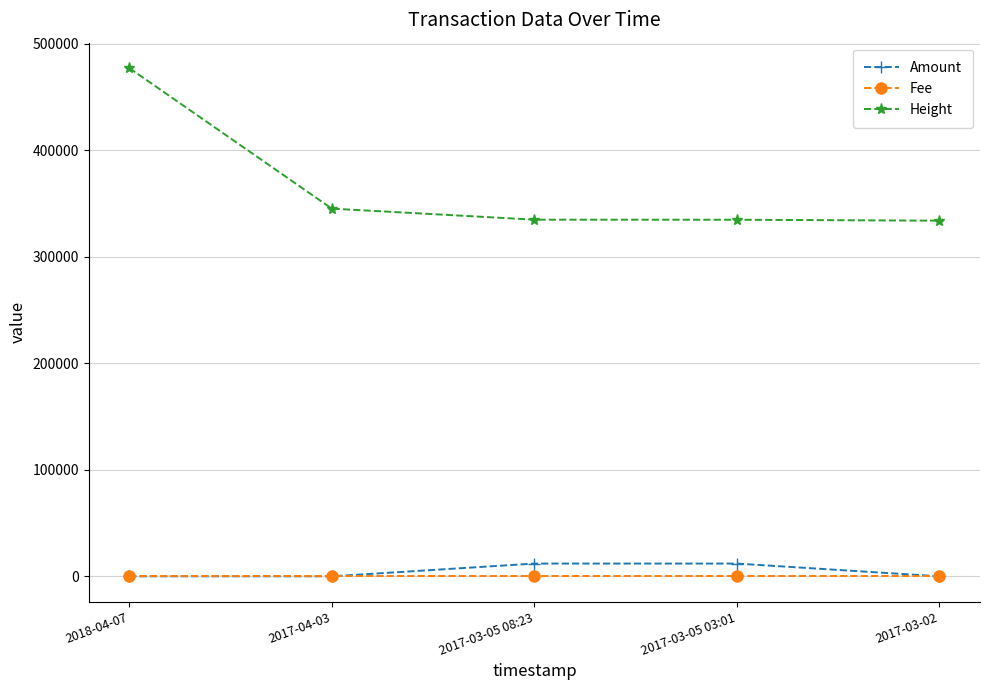

At which label is Height closest to 405456?

2017-04-03